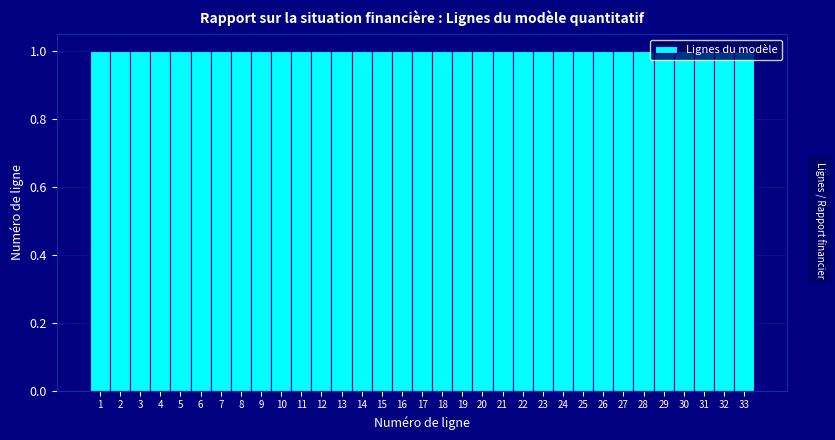

Reading left to right, list every bar in this chart as the range it spans on the x-axis followed by its height. The values are not printed on the chart, so give them approximately, as read against the axis.

0.5 to 1.5: 1
1.5 to 2.5: 1
2.5 to 3.5: 1
3.5 to 4.5: 1
4.5 to 5.5: 1
5.5 to 6.5: 1
6.5 to 7.5: 1
7.5 to 8.5: 1
8.5 to 9.5: 1
9.5 to 10.5: 1
10.5 to 11.5: 1
11.5 to 12.5: 1
12.5 to 13.5: 1
13.5 to 14.5: 1
14.5 to 15.5: 1
15.5 to 16.5: 1
16.5 to 17.5: 1
17.5 to 18.5: 1
18.5 to 19.5: 1
19.5 to 20.5: 1
20.5 to 21.5: 1
21.5 to 22.5: 1
22.5 to 23.5: 1
23.5 to 24.5: 1
24.5 to 25.5: 1
25.5 to 26.5: 1
26.5 to 27.5: 1
27.5 to 28.5: 1
28.5 to 29.5: 1
29.5 to 30.5: 1
30.5 to 31.5: 1
31.5 to 32.5: 1
32.5 to 33.5: 1